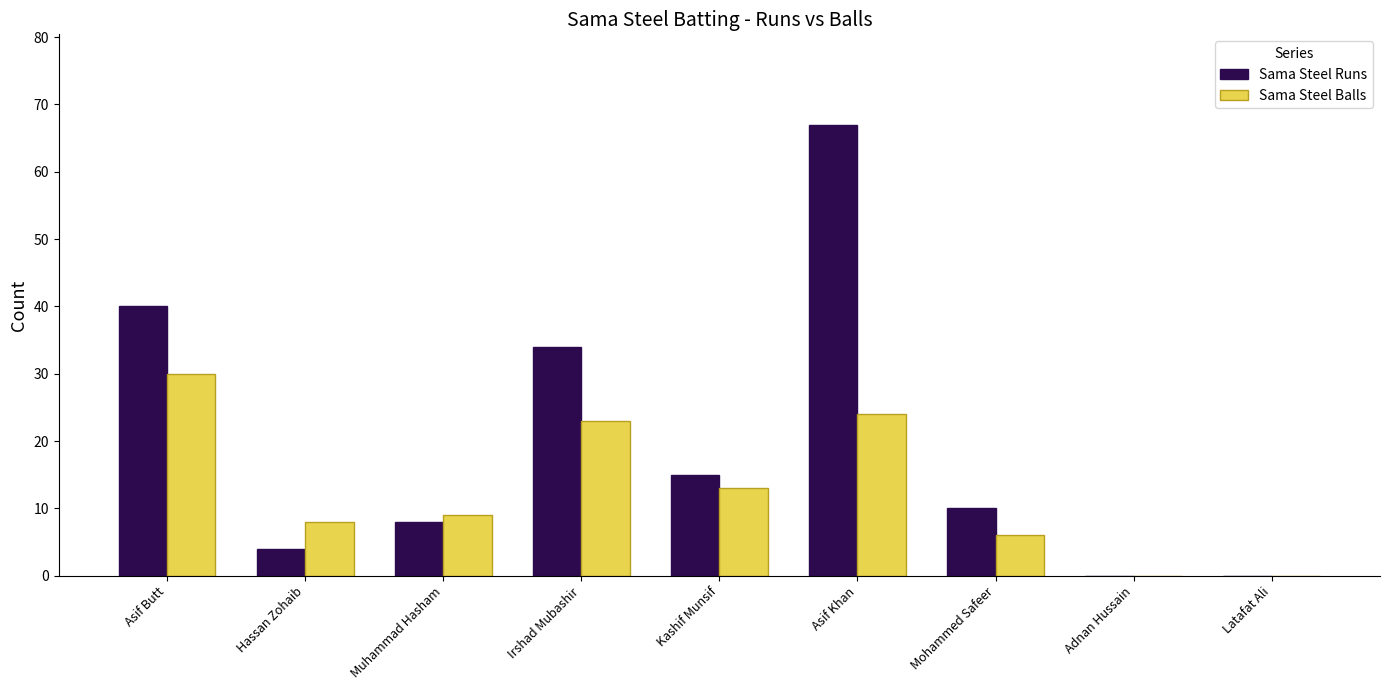

What is the difference between the Sama Steel Balls values at Irshad Mubashir and Mohammed Safeer?

17